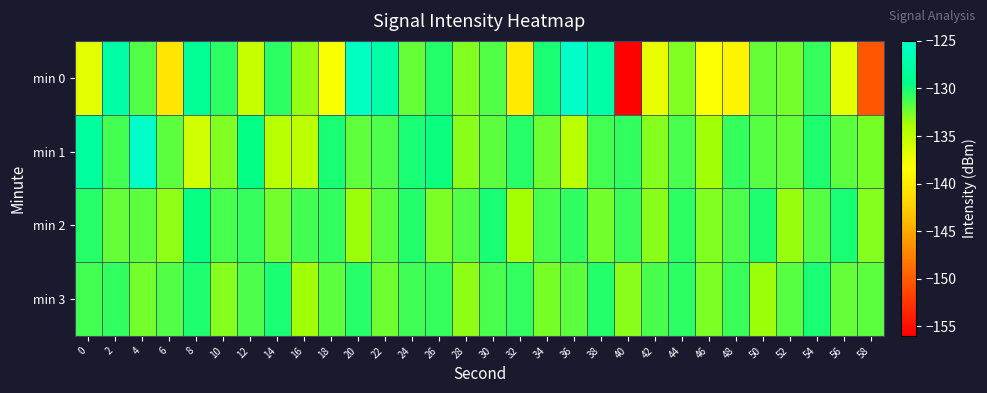

Rank the series by their maximum value, from lowest to highest.

min 3, min 2, min 1, min 0